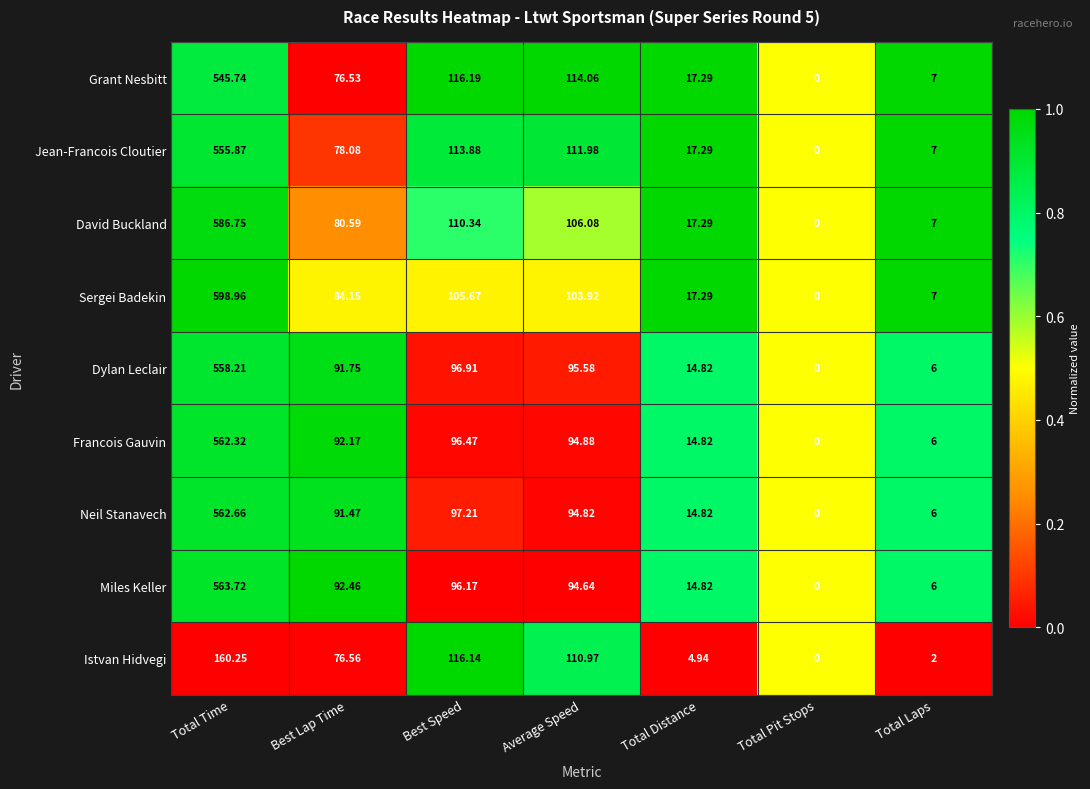

Where does the Francois Gauvin series first go above 92?

Total Time